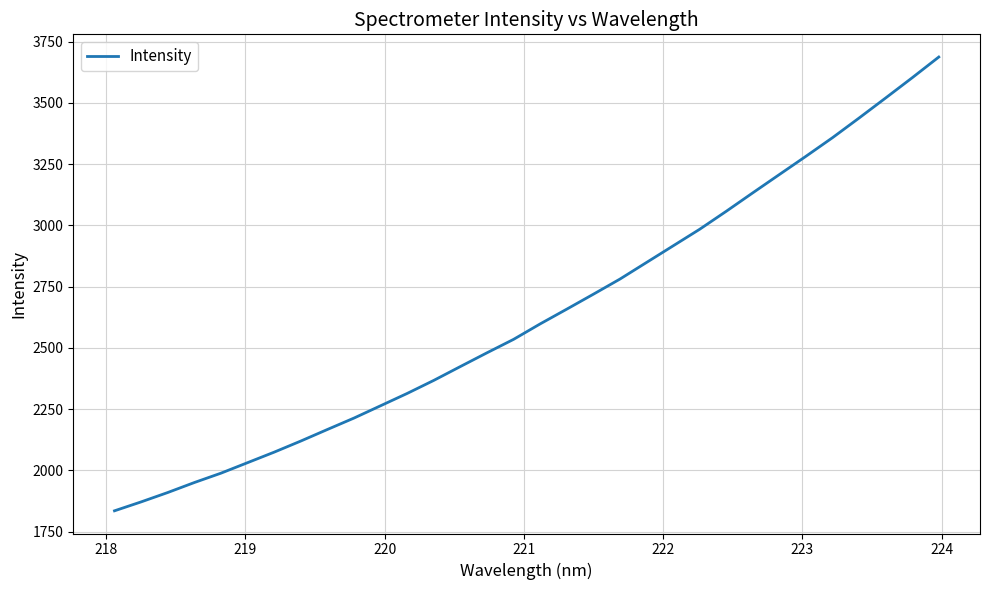

What is the difference between the maximum and minimum values?

1851.8